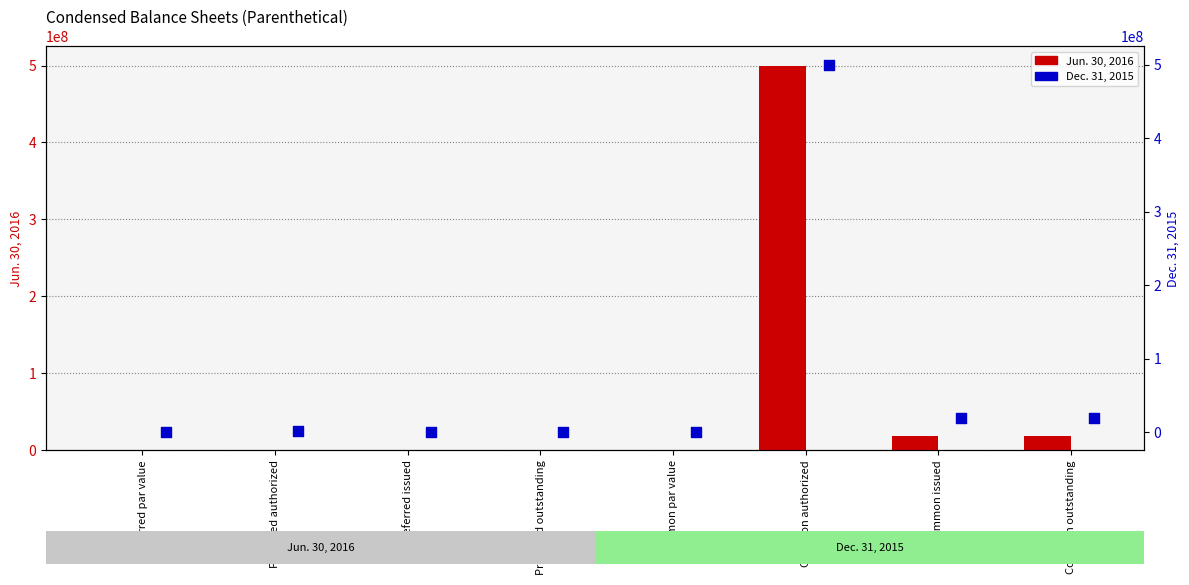

Which series has the largest total across all categories?

Jun. 30, 2016